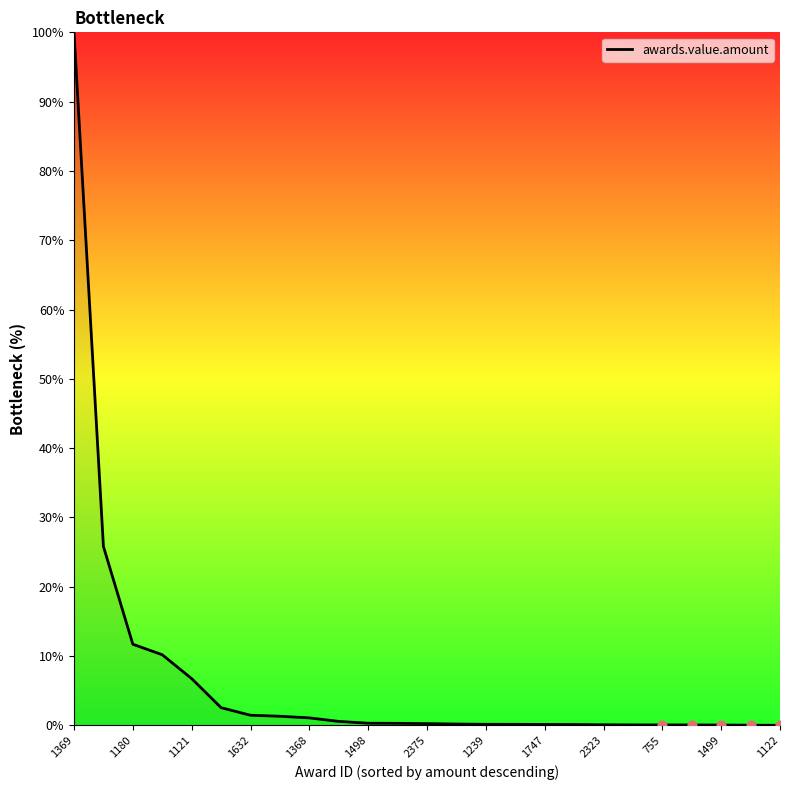

What is the difference between the maximum and minimum values?

100.0